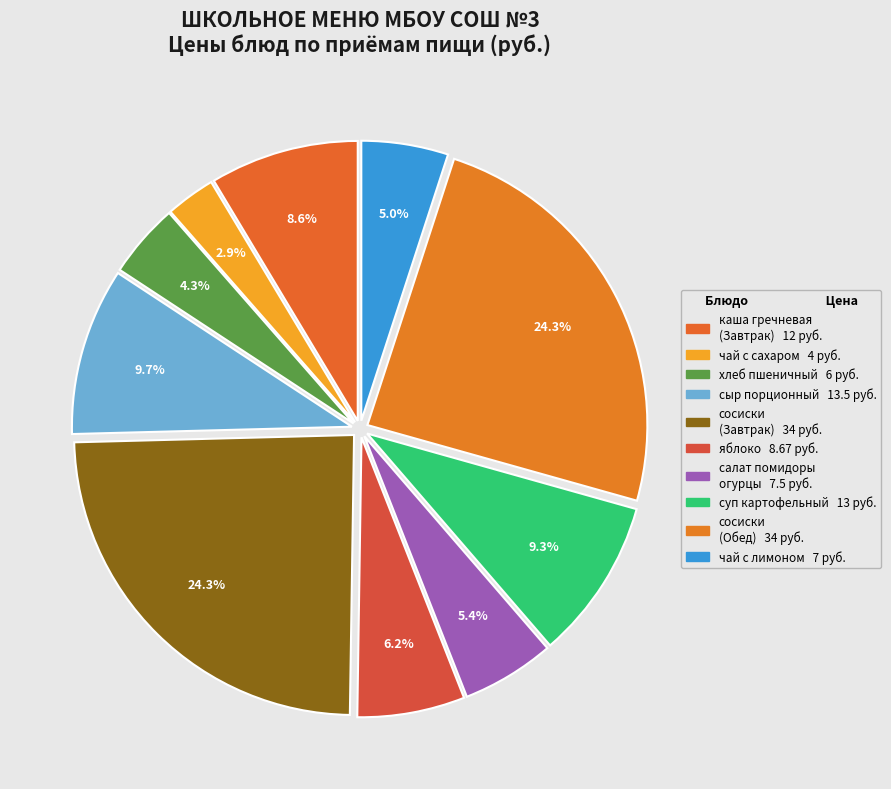

Count the number of slices in the pie.

10